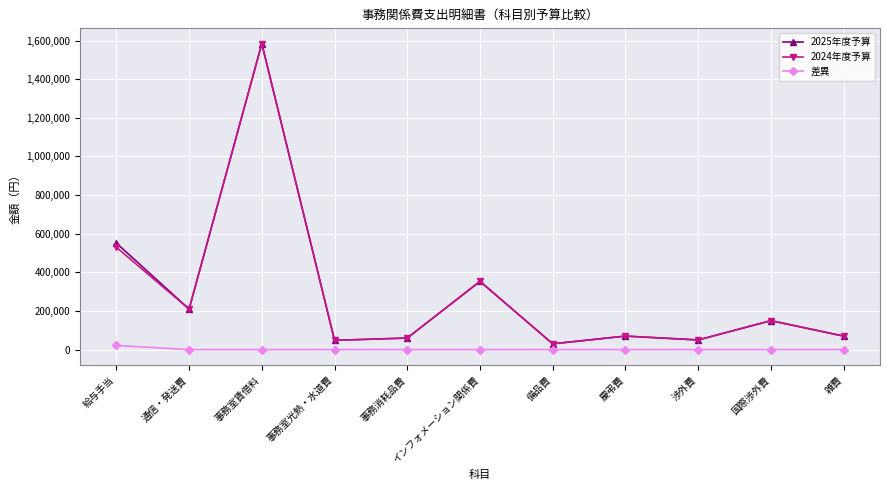

Count the number of categories in the chart.

11